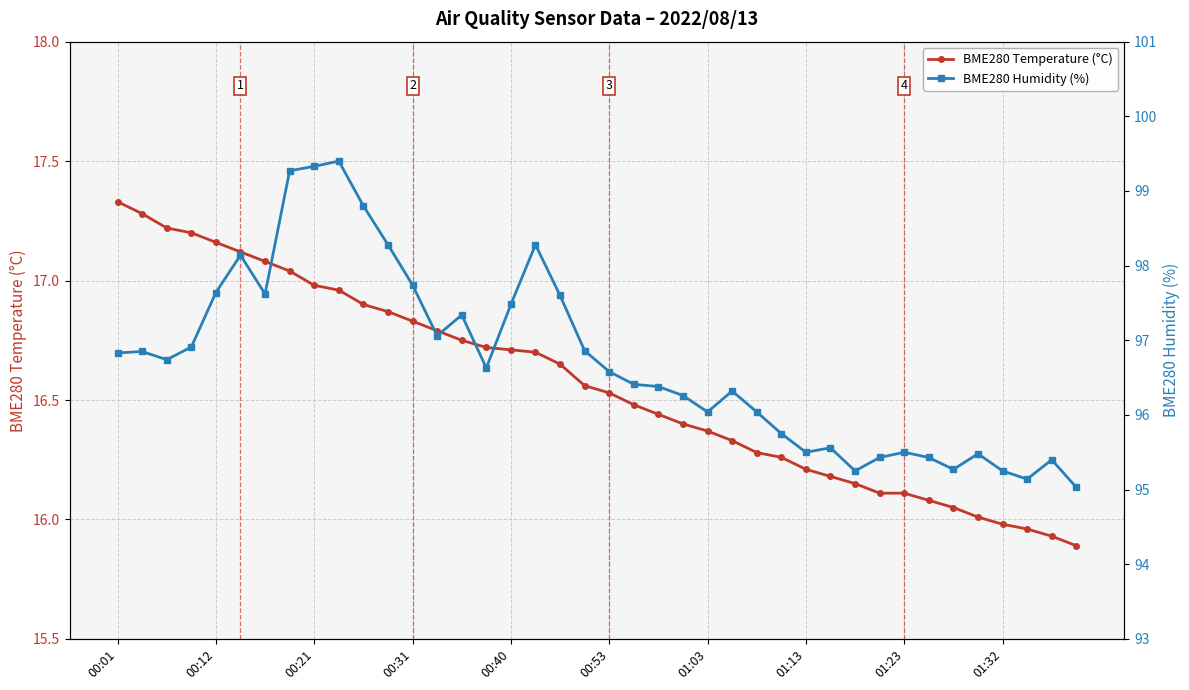

What is the difference between the maximum and minimum values in the BME280 Temperature (°C) series?

1.4